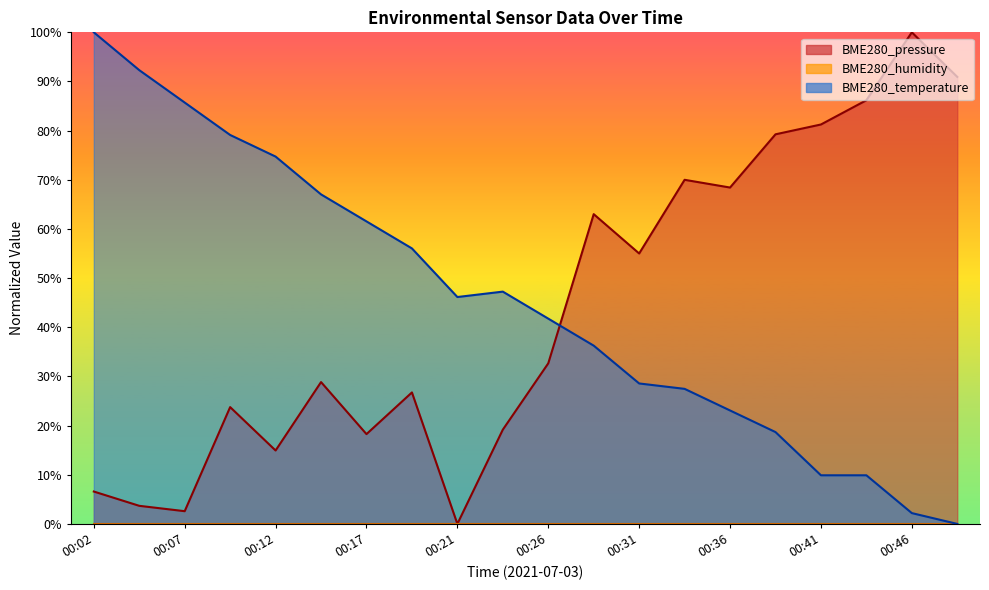

What value does the BME280_temperature series have at 00:39?

18.7